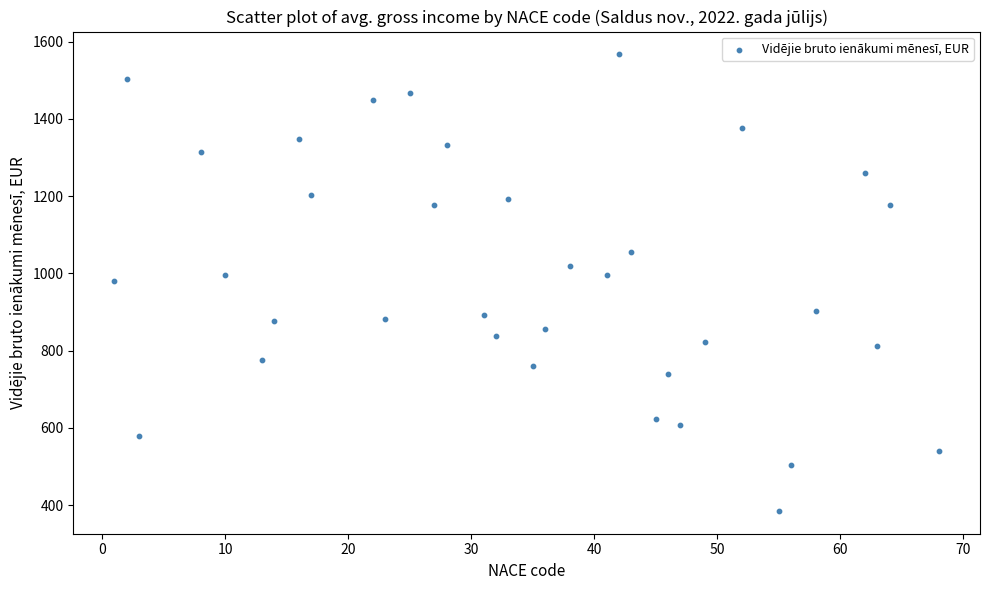

What is the range of Y values (max minus min)?

1181.9